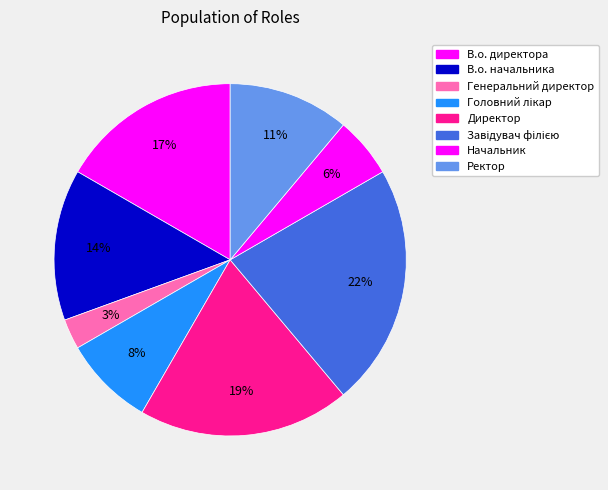

How many segments does this pie chart have?

8